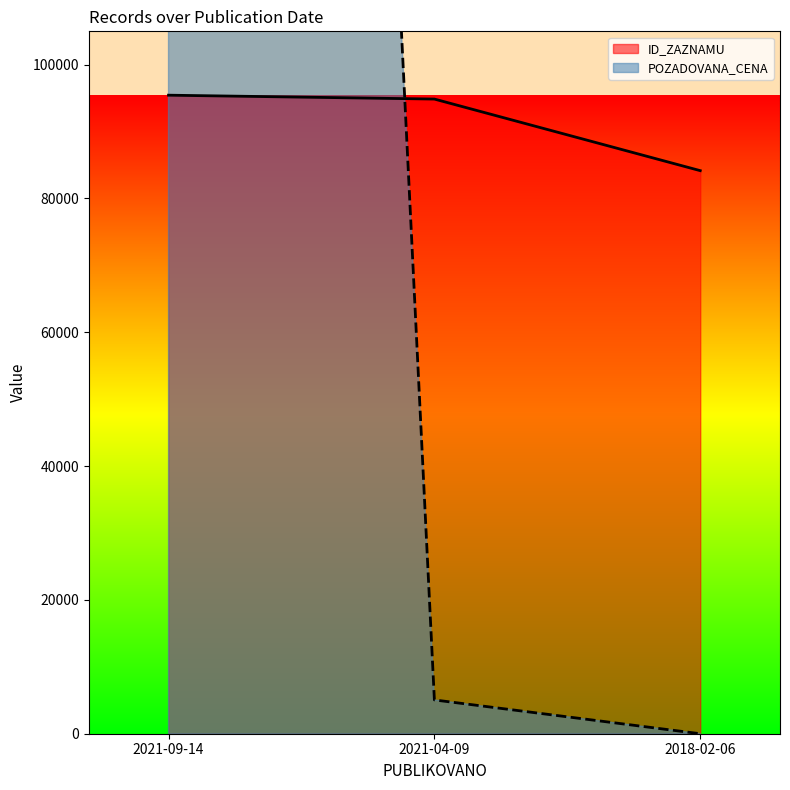

How many values in the POZADOVANA_CENA series are below 5050?

1